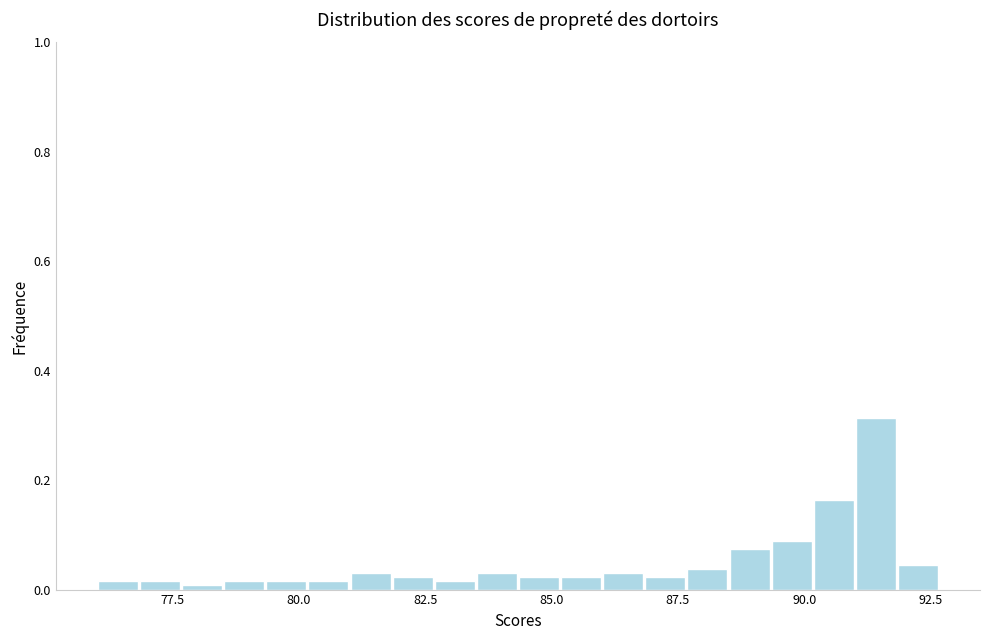

Around what value on the x-axis is the tallest bar? Give the approximate position of its centre, as read against the axis.

91.5